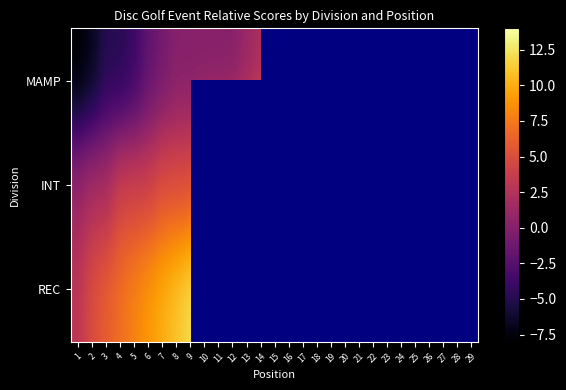

The value of MAMP at 15 is 3.3. True or false?

False